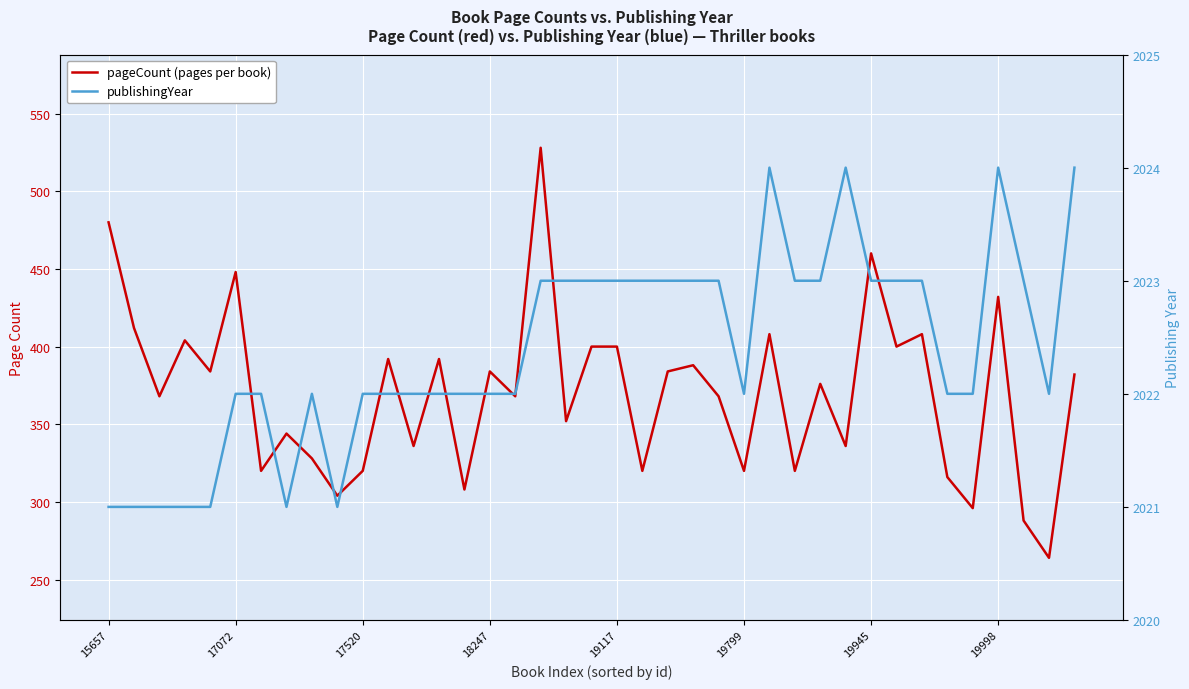

List the series in order of their overall mean, lowest first.

pageCount, publishingYear